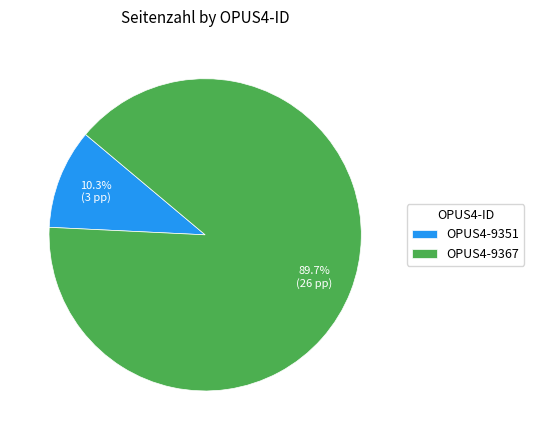

What is the smallest slice in the pie chart?

OPUS4-9351